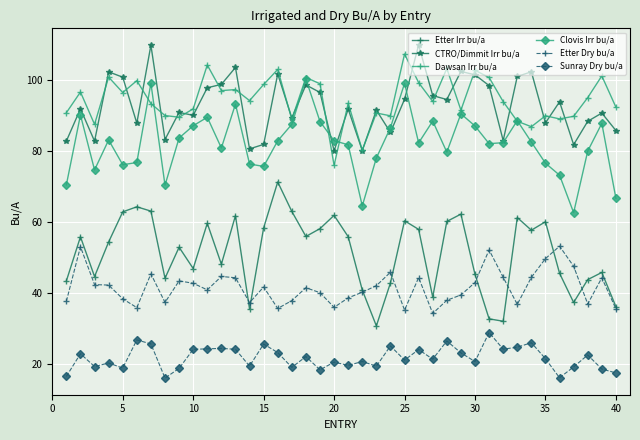

True or false: CTRO/Dimmit Irr bu/a and Etter Irr bu/a cross at least once.

False